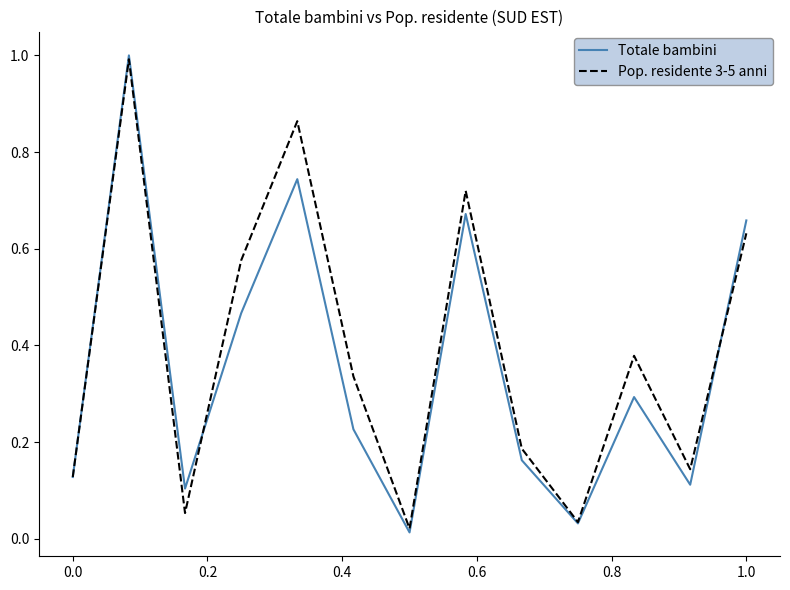

What is the greatest value displayed?

1.0